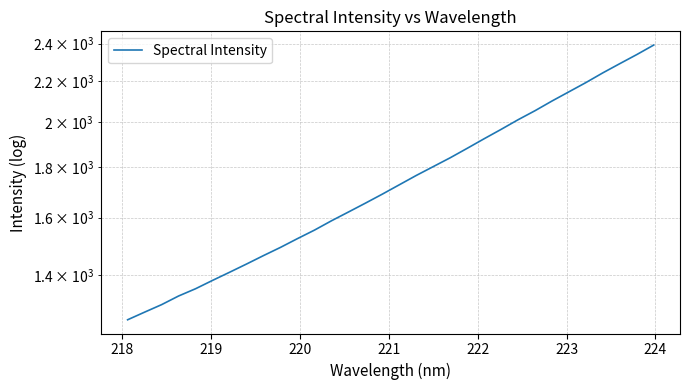

How many series are shown in this chart?

1